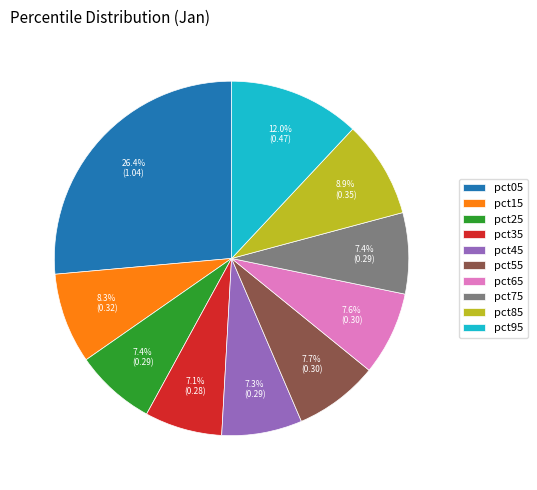

What percentage is the pct25 slice, to the nearest percent?

7%